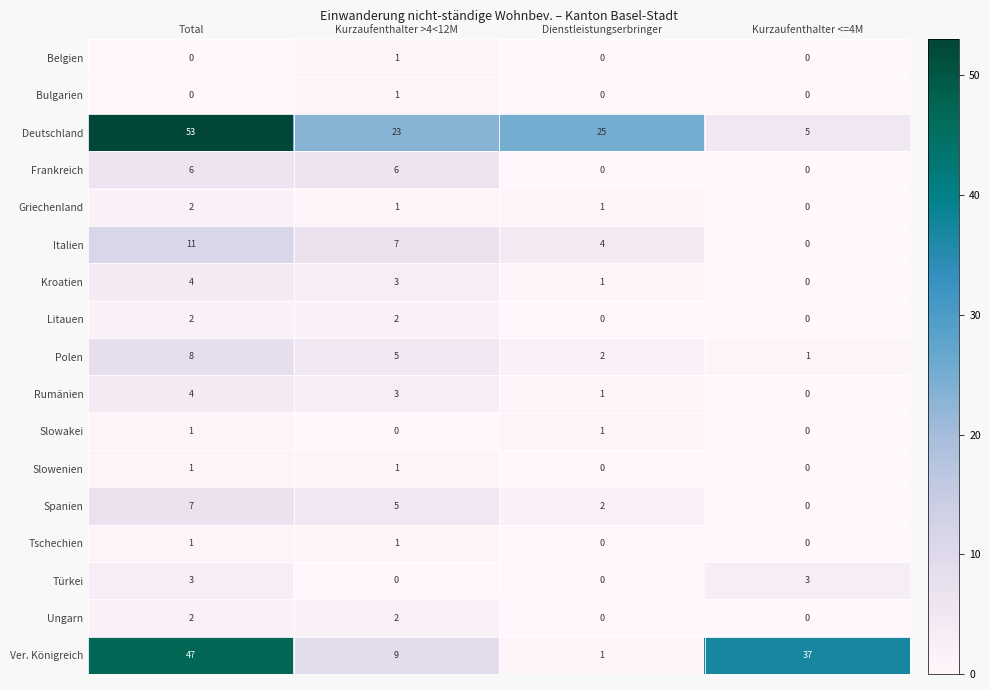

At which category is the sum across all series the highest?

Total